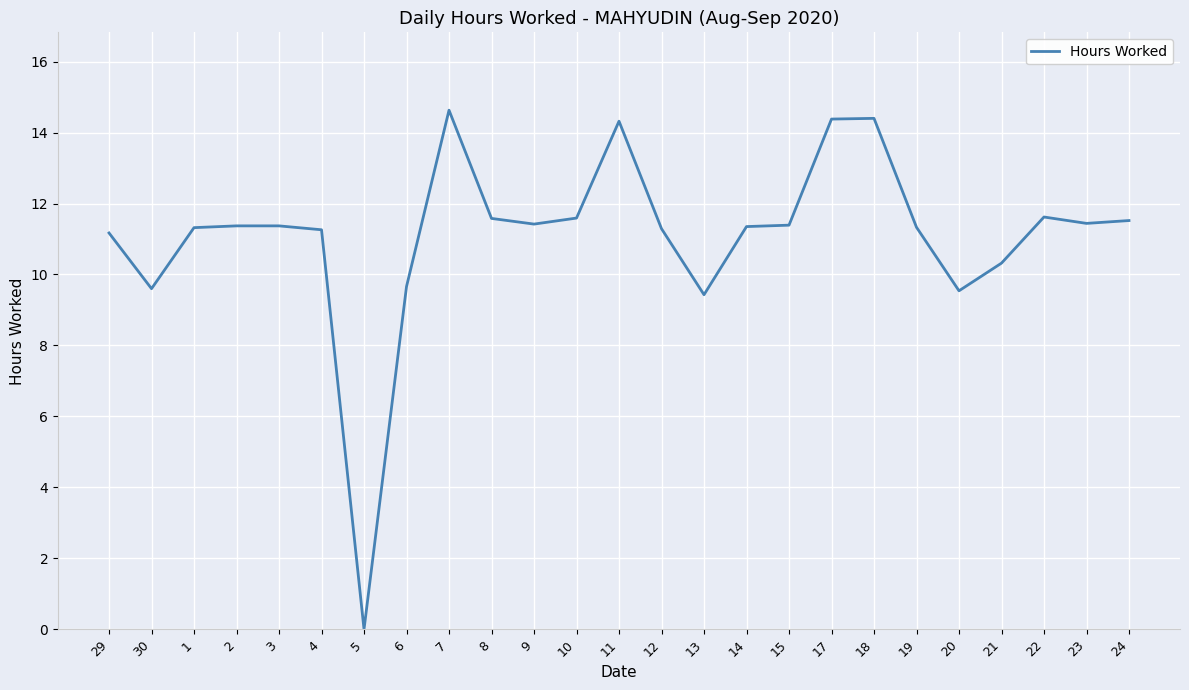

What is the approximate value at 1?

11.3